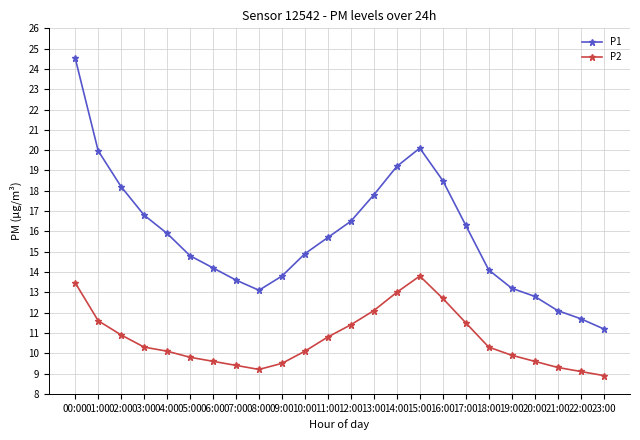

Count the number of categories in the chart.

24